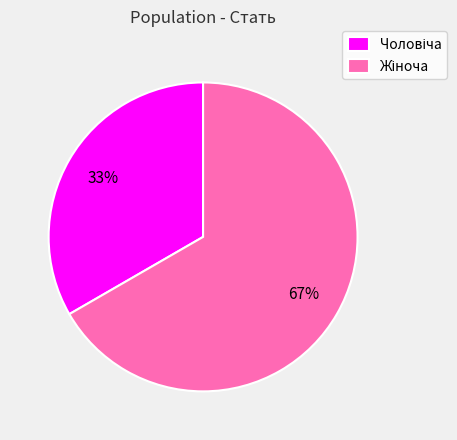

Is there a majority slice in this chart?

Yes